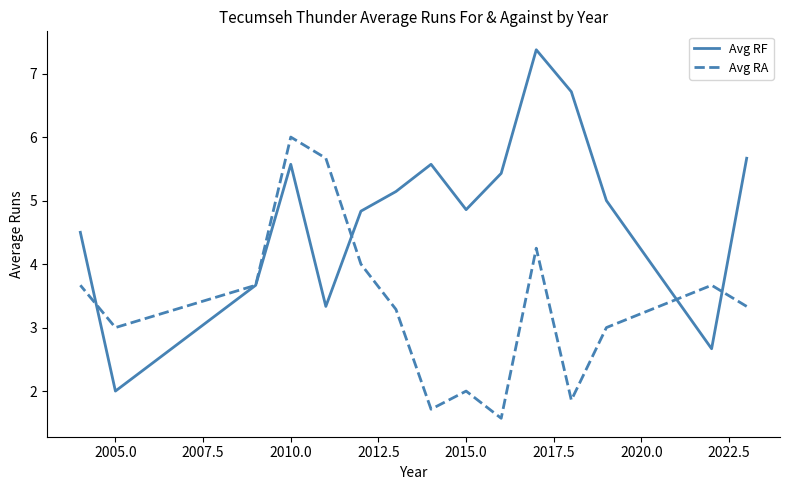

How many intersections are there between Avg RA and Avg RF?

4